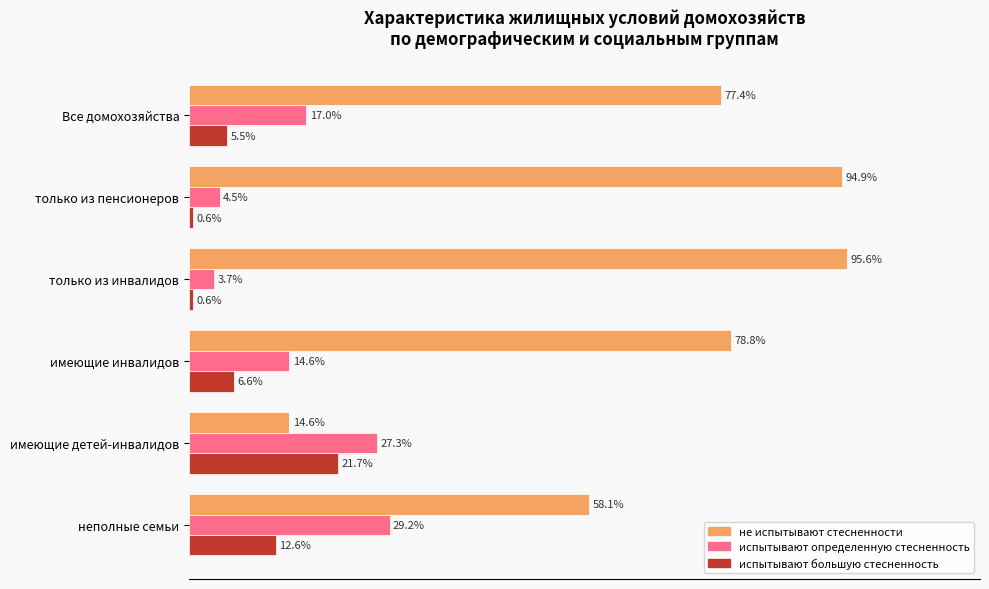

Rank the series at только из инвалидов from highest to lowest value.

не испытывают стесненности, испытывают определенную стесненность, испытывают большую стесненность